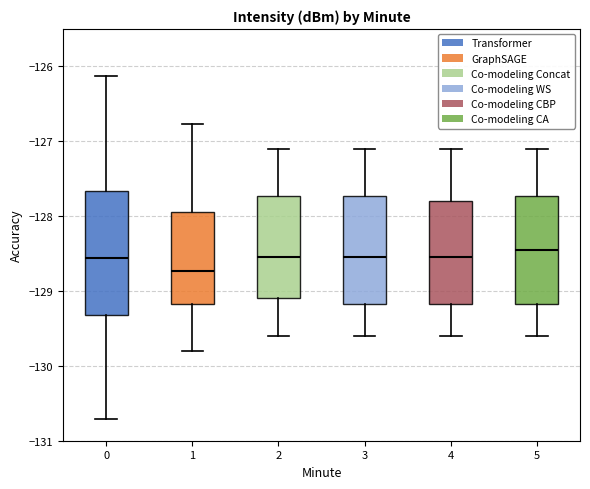

Where is the lower edge of the box at x = 3 on the y-axis? The values are not printed on the chart, so give them approximately, as read against the axis.

-129.2